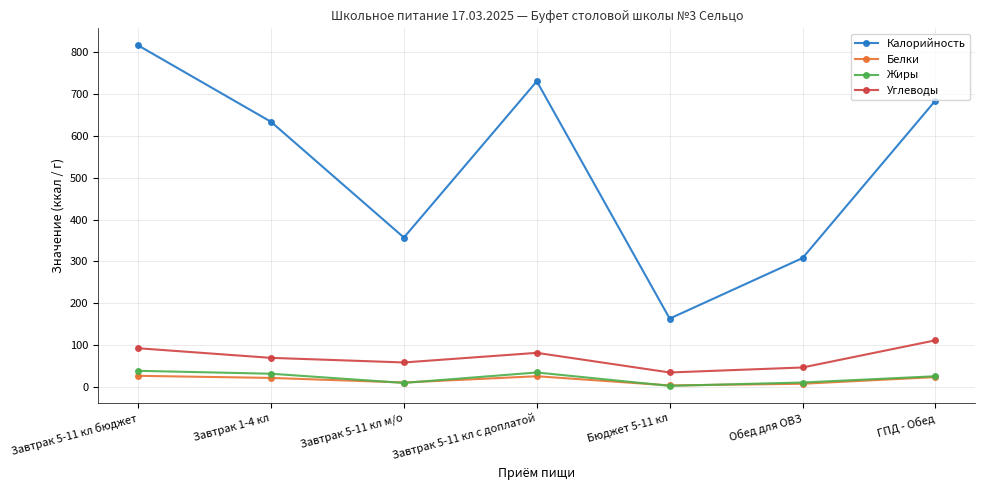

Which series has the largest range (max minus min)?

Калорийность